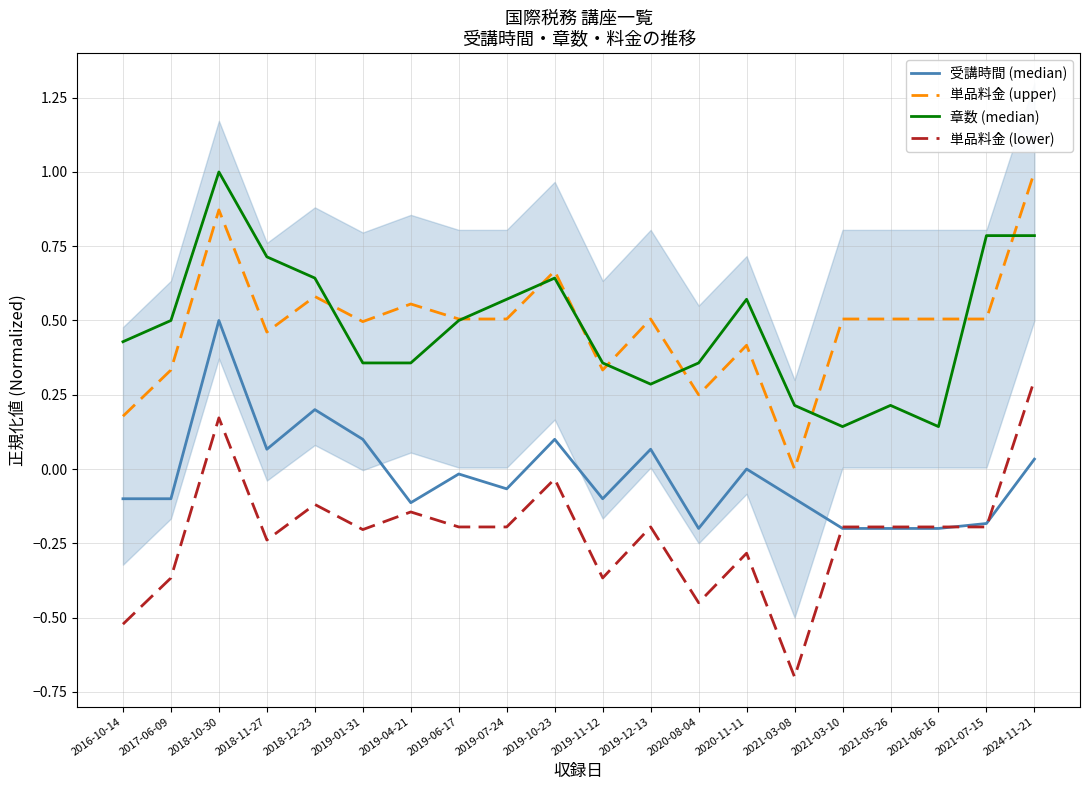

True or false: 単品料金 (lower) has a value of 0.3 at 2018-10-30.

False